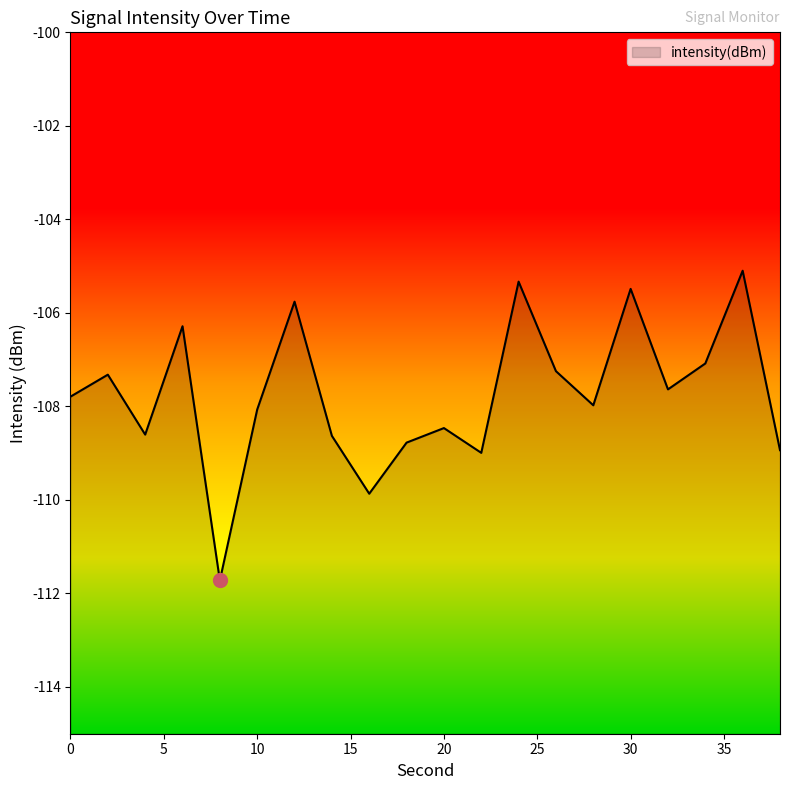

What is the approximate value at 20?

-108.5